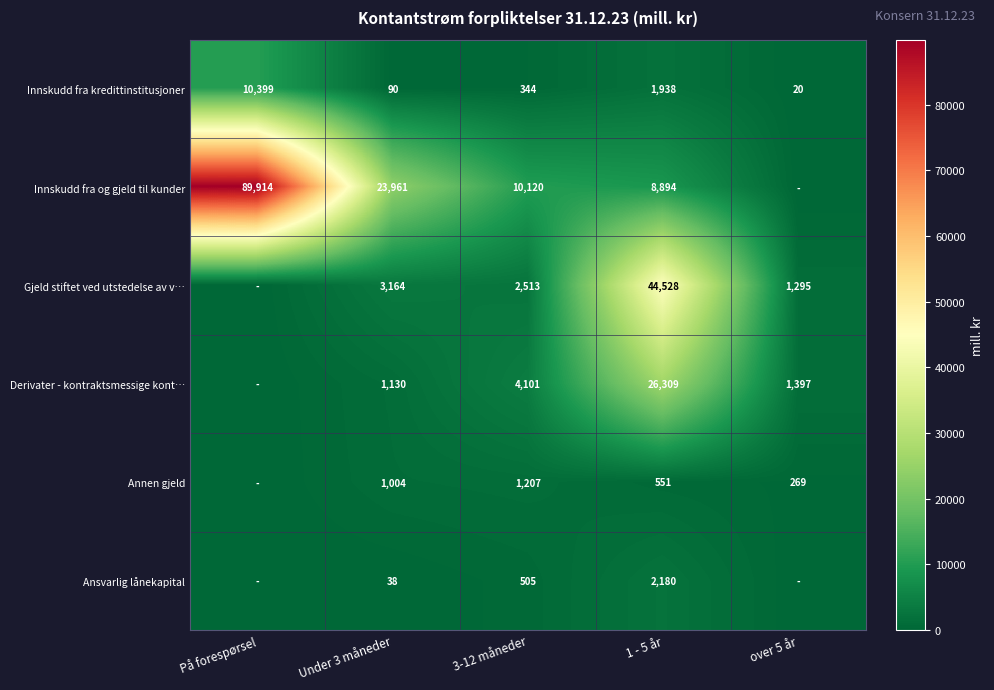

At 1 - 5 år, list the series in order from largest to smallest.

Gjeld stiftet ved utstedelse av v…, Derivater - kontraktsmessige kont…, Innskudd fra og gjeld til kunder, Ansvarlig lånekapital, Innskudd fra kredittinstitusjoner, Annen gjeld